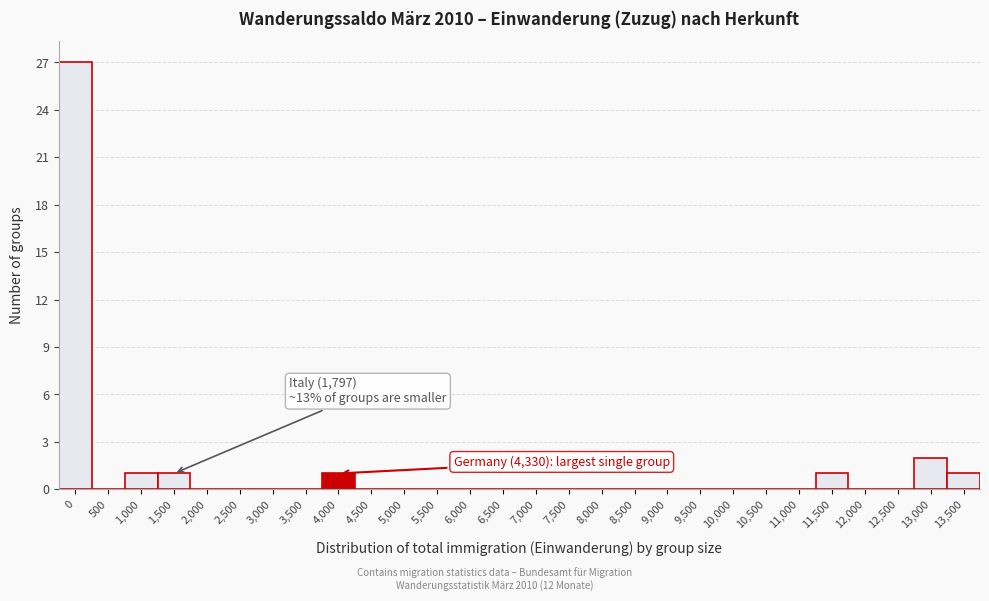

Reading left to right, what are all the values shown in this chart?

0=27	500=0	1,000=1	1,500=1	2,000=0	2,500=0	3,000=0	3,500=0	4,000=1	4,500=0	5,000=0	5,500=0	6,000=0	6,500=0	7,000=0	7,500=0	8,000=0	8,500=0	9,000=0	9,500=0	10,000=0	10,500=0	11,000=0	11,500=1	12,000=0	12,500=0	13,000=2	13,500=1